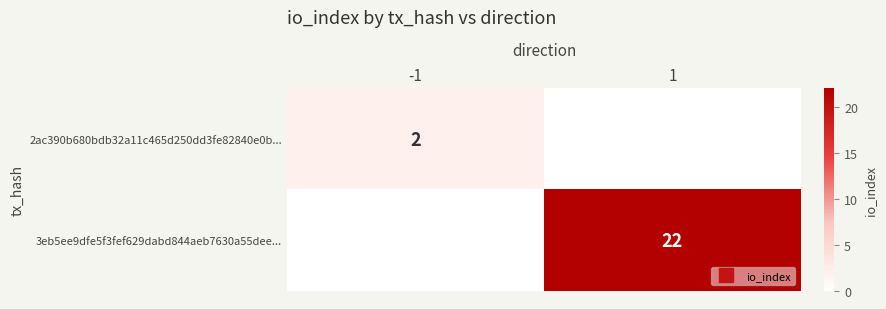

Where is 3eb5ee9dfe5f3fef629dabd844aeb7630a55dee... nearest to the value 11?

-1